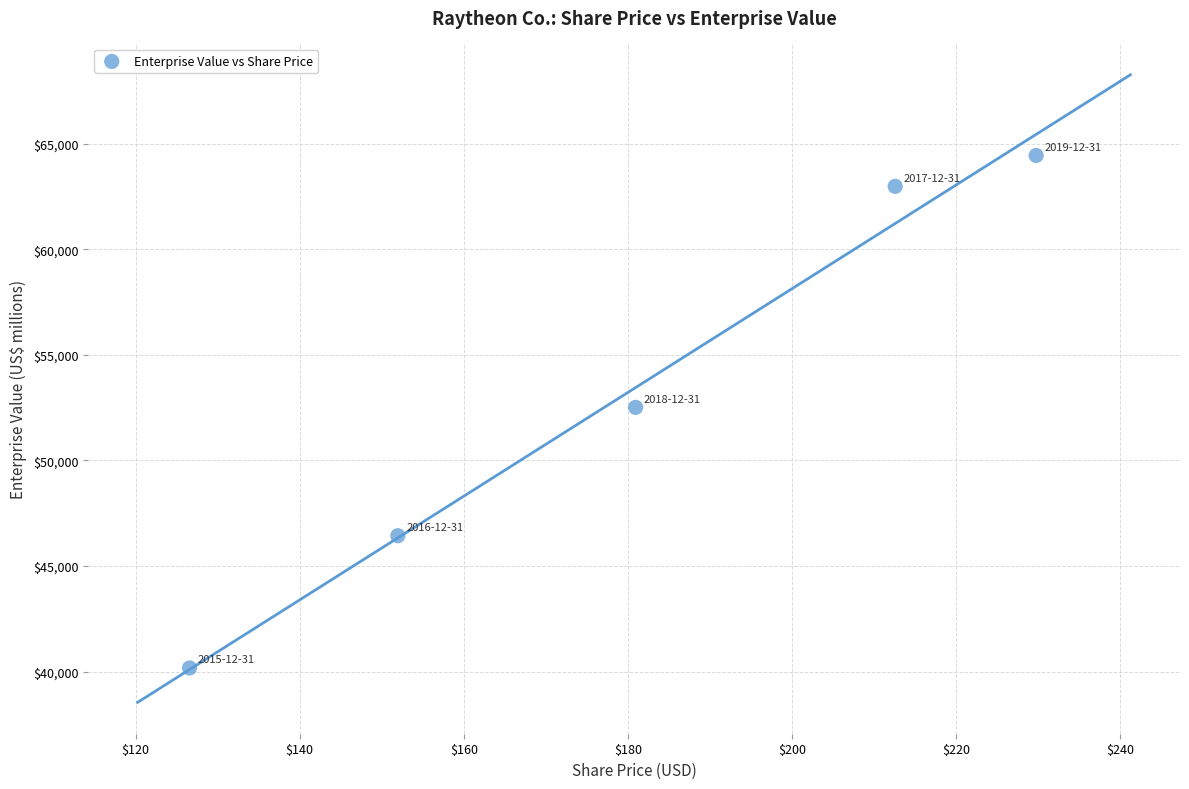

What is the average Y value?

53311